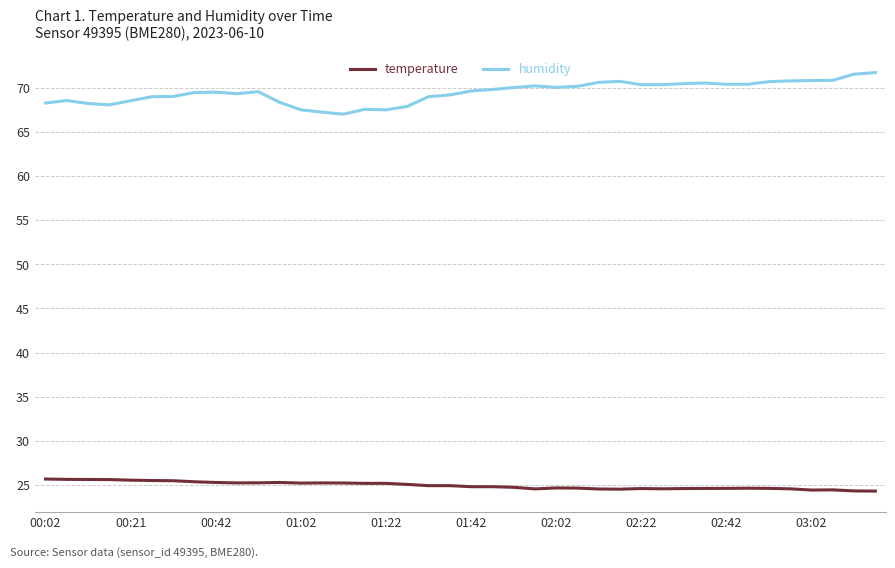

What is the maximum value for temperature?

25.6